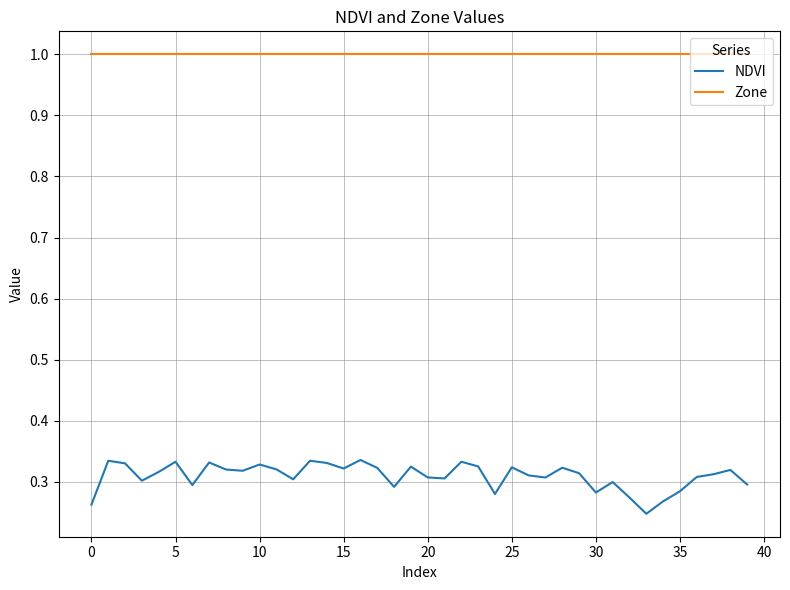

What is the sum of all Zone values?

40.0